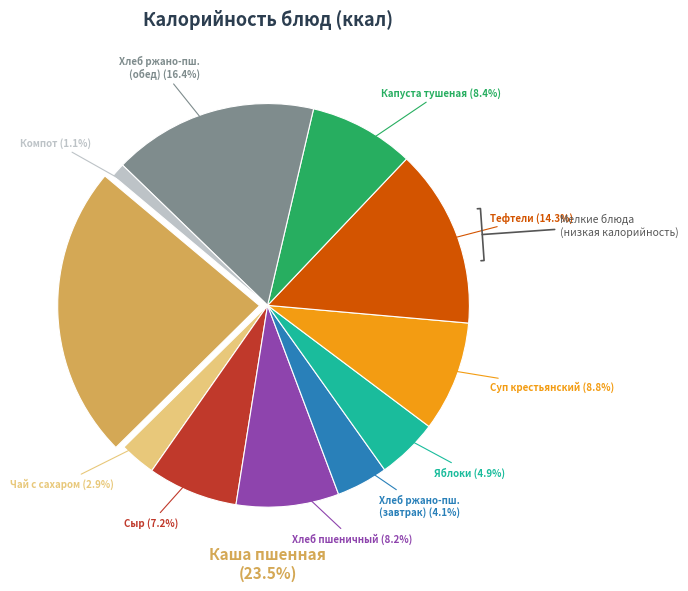

To the nearest percent, what percentage of the pie is Хлеб пшеничный?

8%